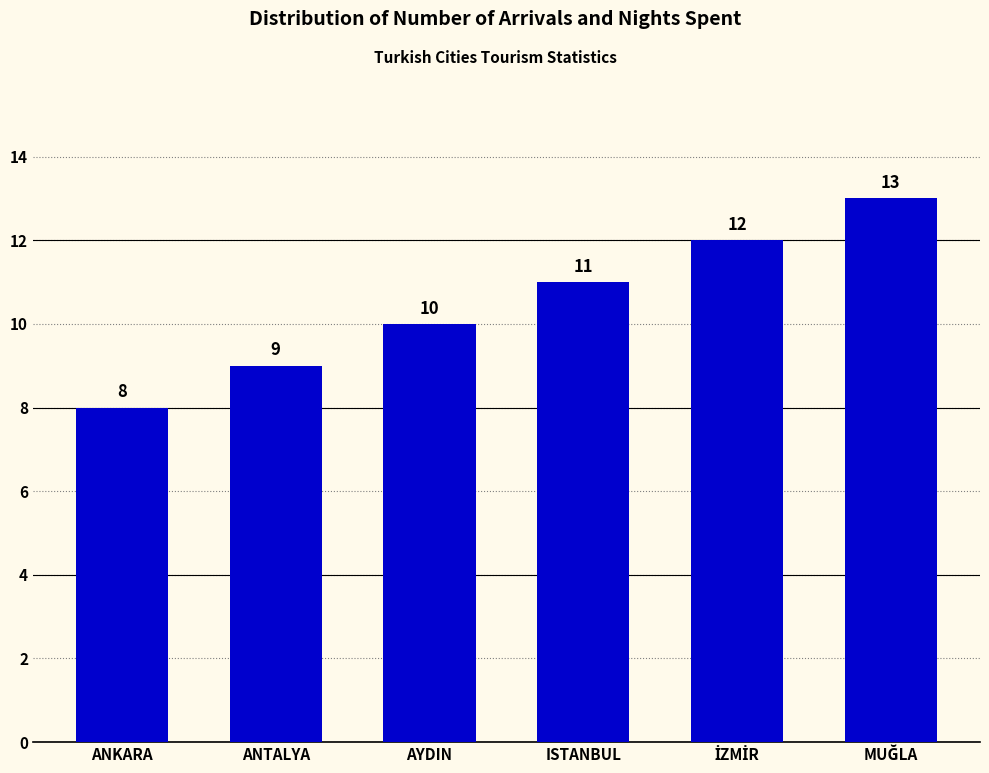

How many data points does each series have?

6